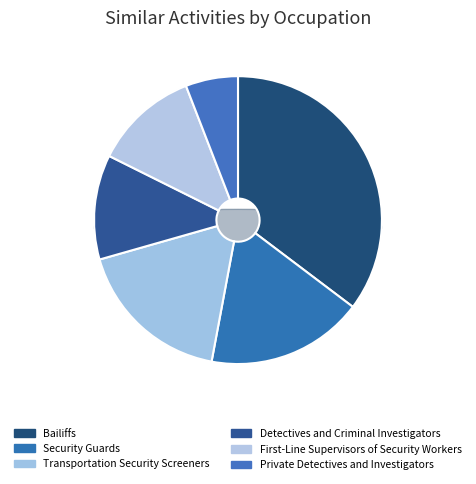

To the nearest percent, what portion does Detectives and Criminal Investigators represent?

12%